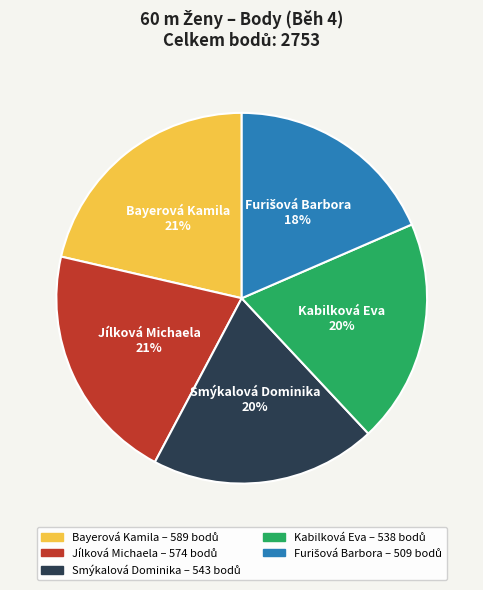

What percentage is the Bayerová Kamila slice, to the nearest percent?

21%